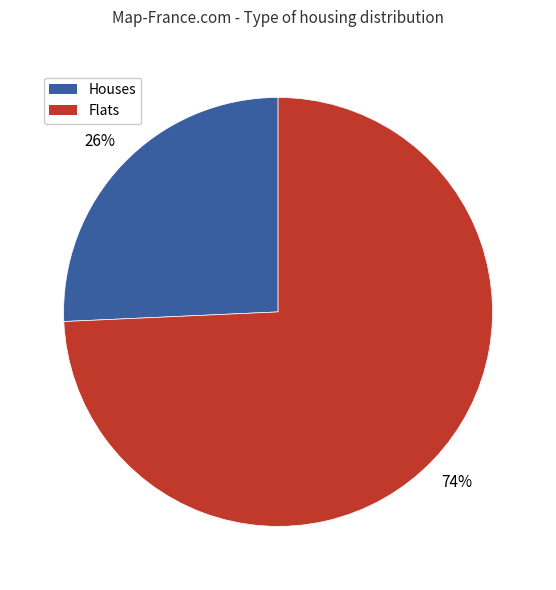

The Flats slice represents 67% of the pie. True or false?

False